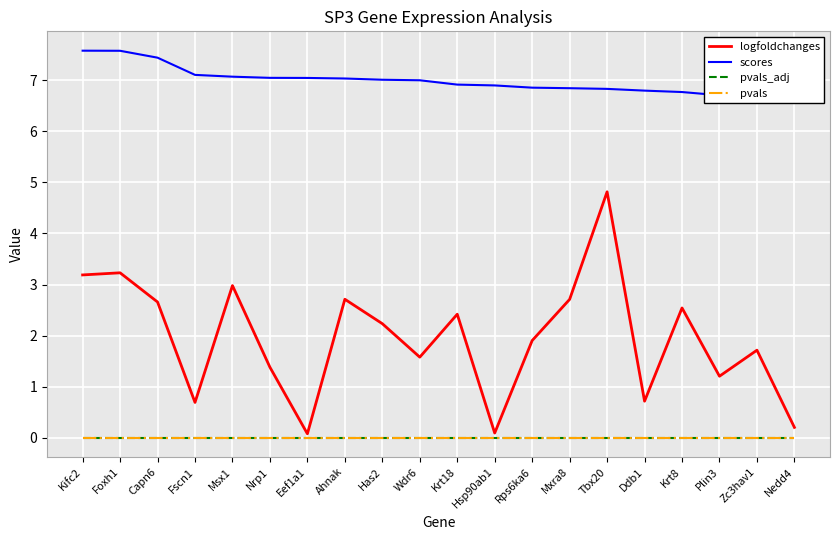

In logfoldchanges, how many points are higher than both neighbors (excluding endpoints)?

7